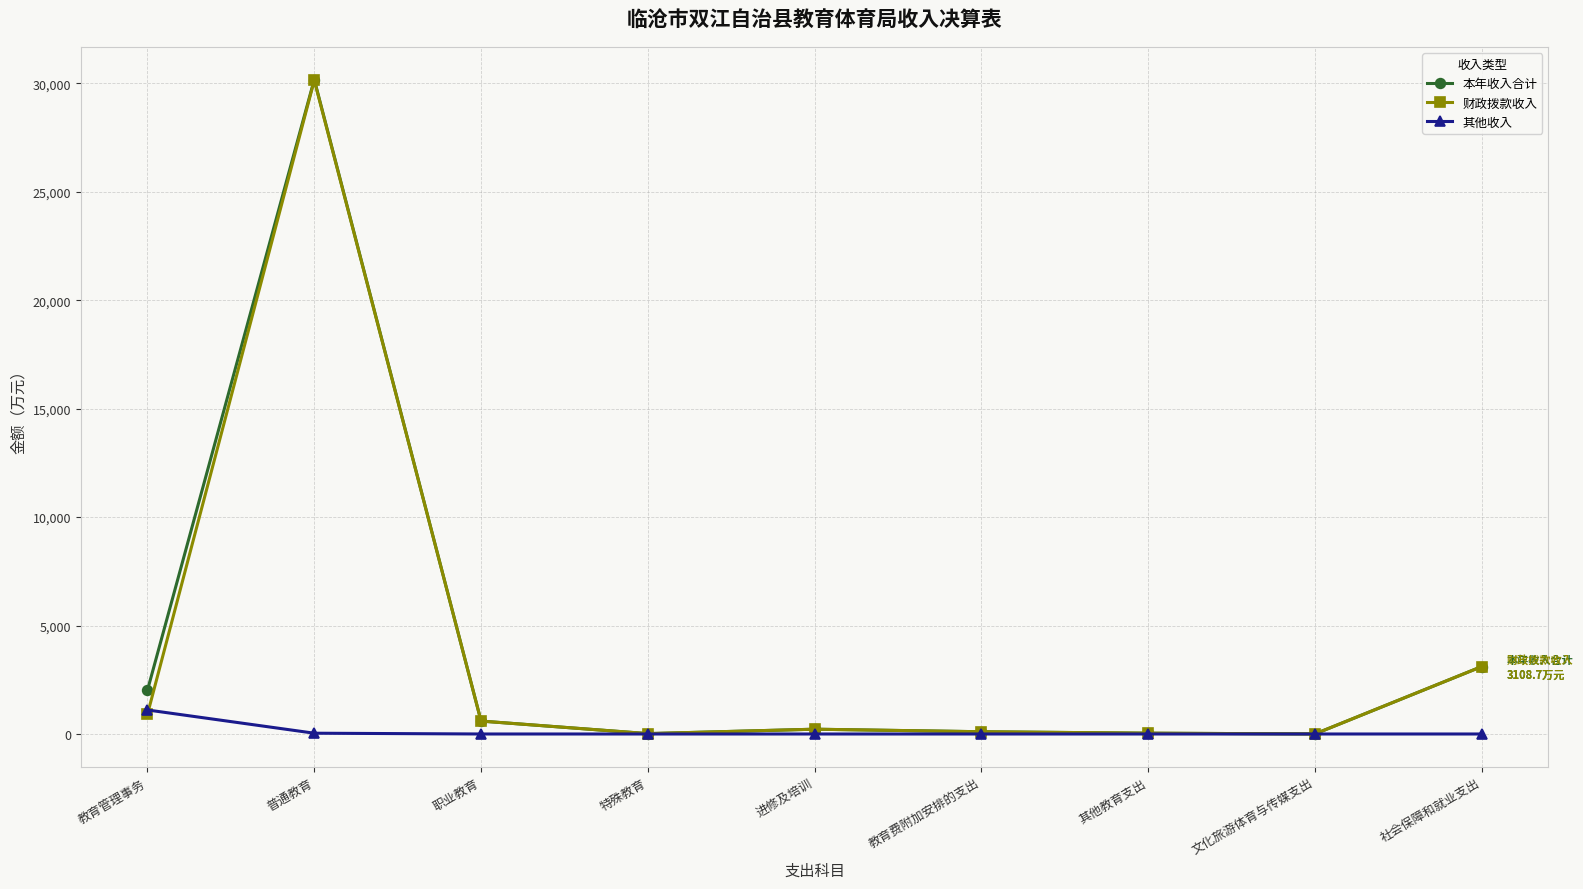

At which category does 本年收入合计 reach its first local peak?

普通教育